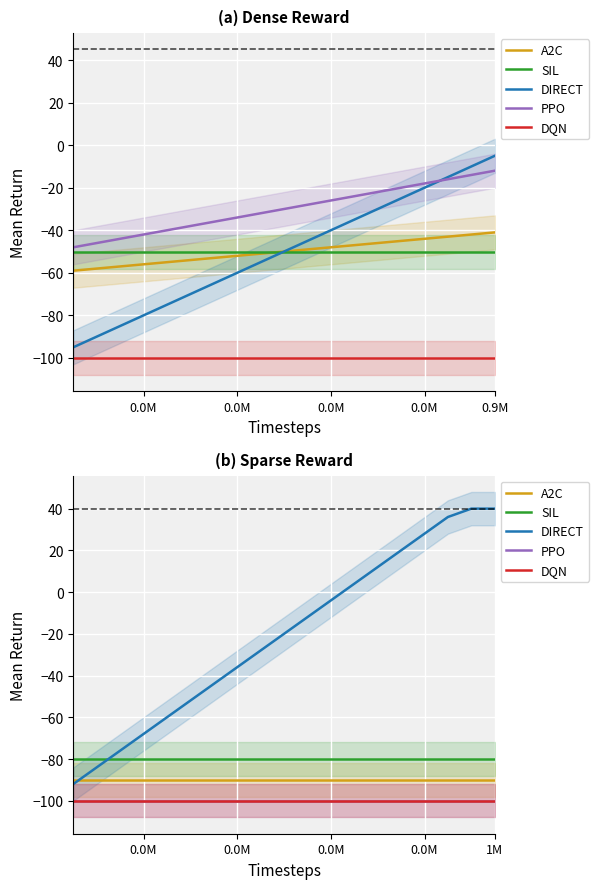

Which series has the largest total across all categories?

DIRECT